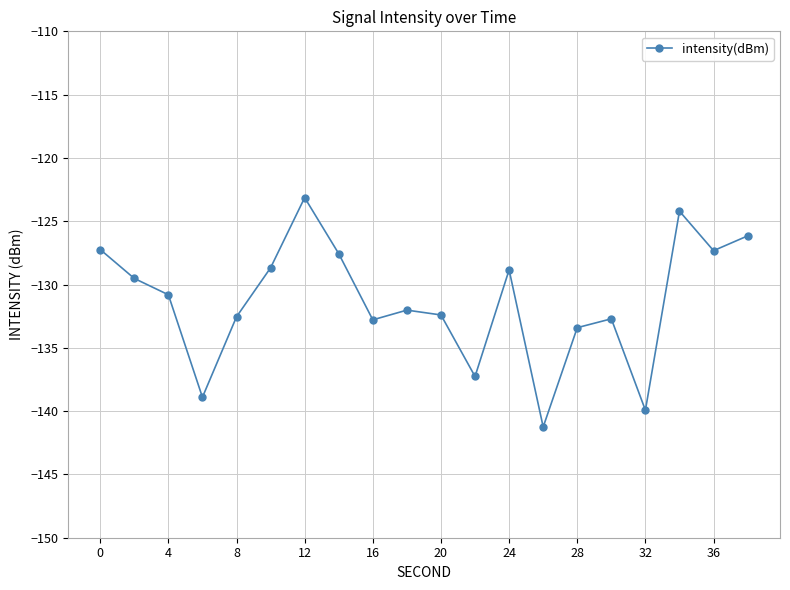

What is the maximum value shown in the chart?

-123.1